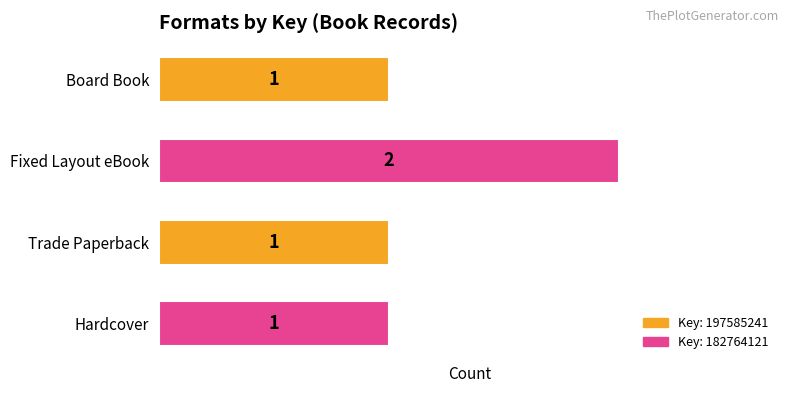

Which has a higher value, Trade Paperback or Fixed Layout eBook?

Fixed Layout eBook